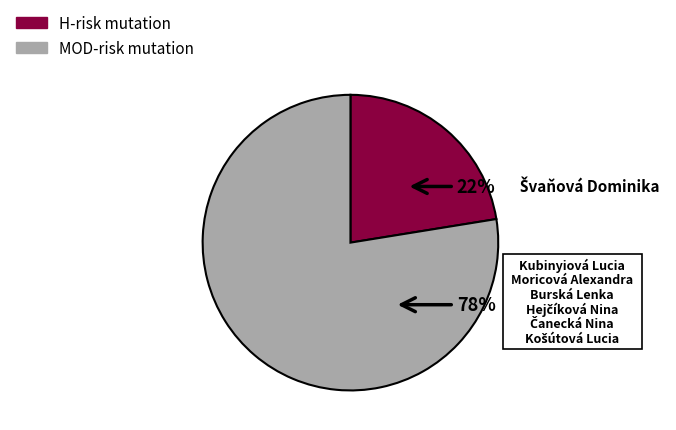

Does any single category account for the majority?

Yes